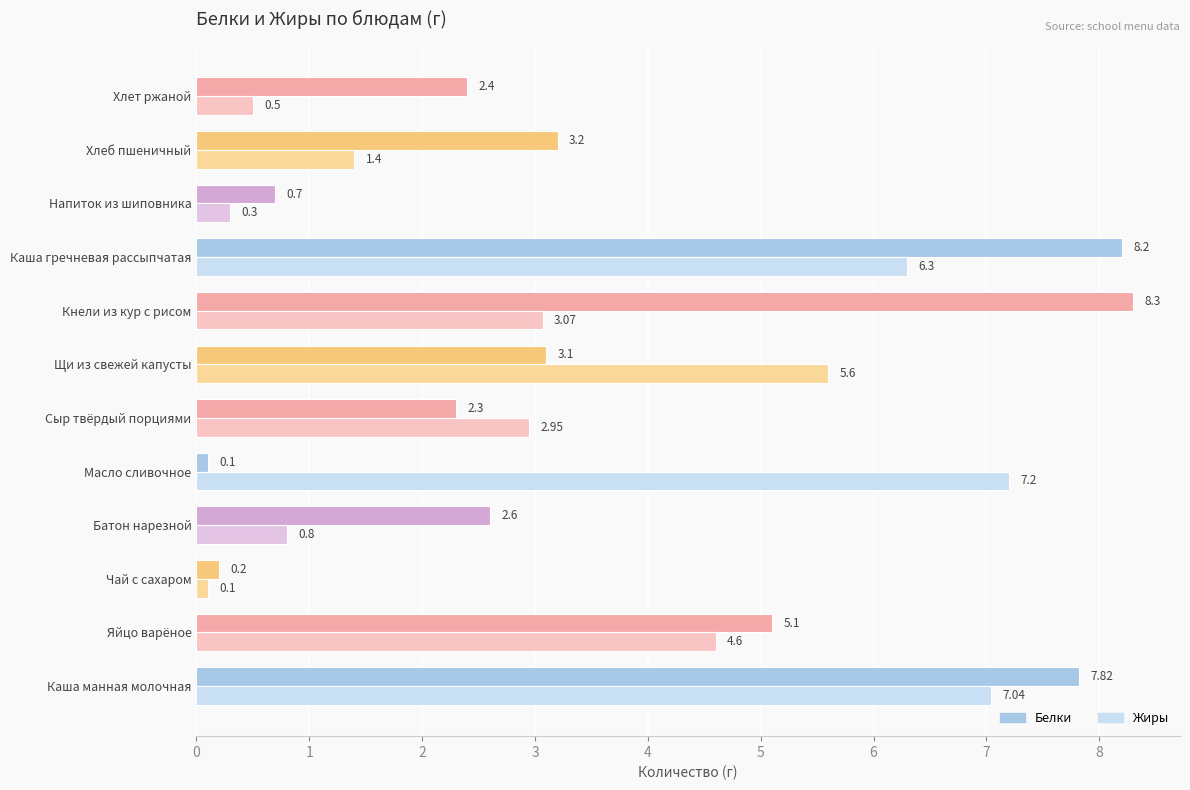

Rank the series by their maximum value, from lowest to highest.

Жиры, Белки